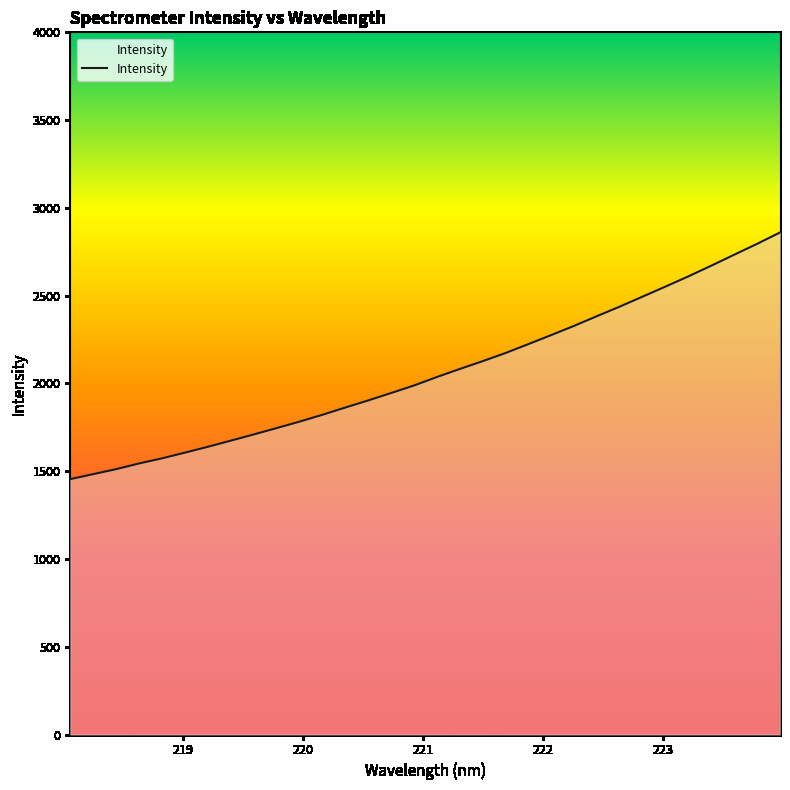

What is the minimum value shown in the chart?

1454.7